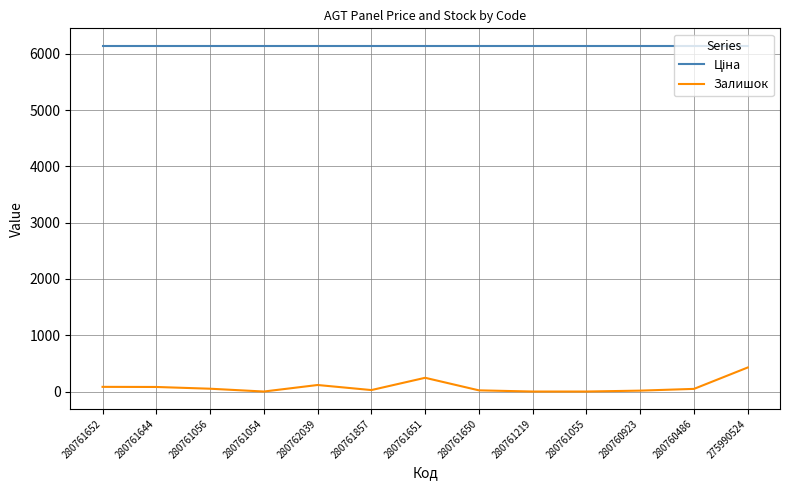

The Залишок series shows 16.0 at 280760923. True or false?

True